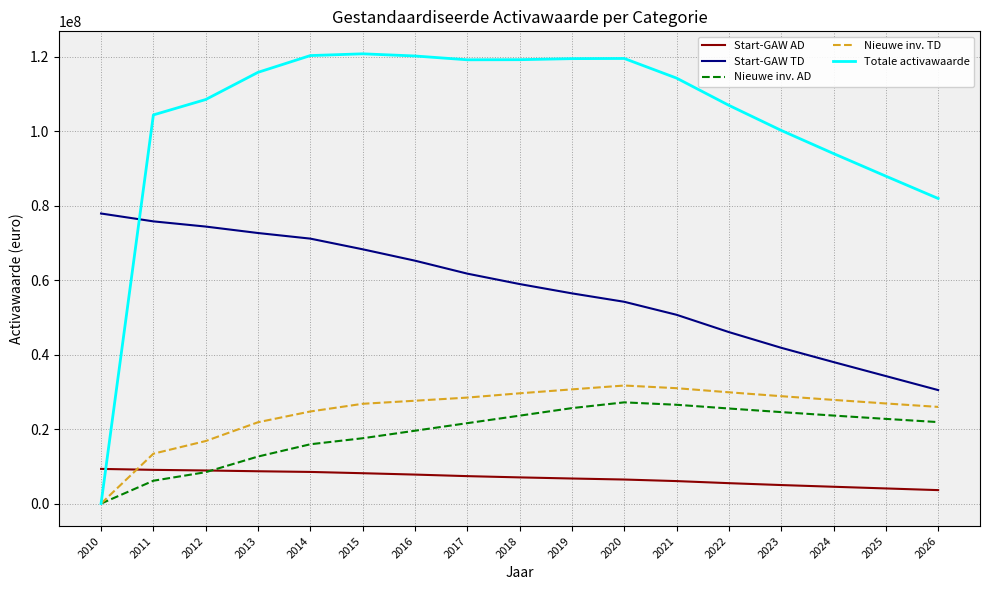

At which label does Start-GAW TD reach its minimum?

2026